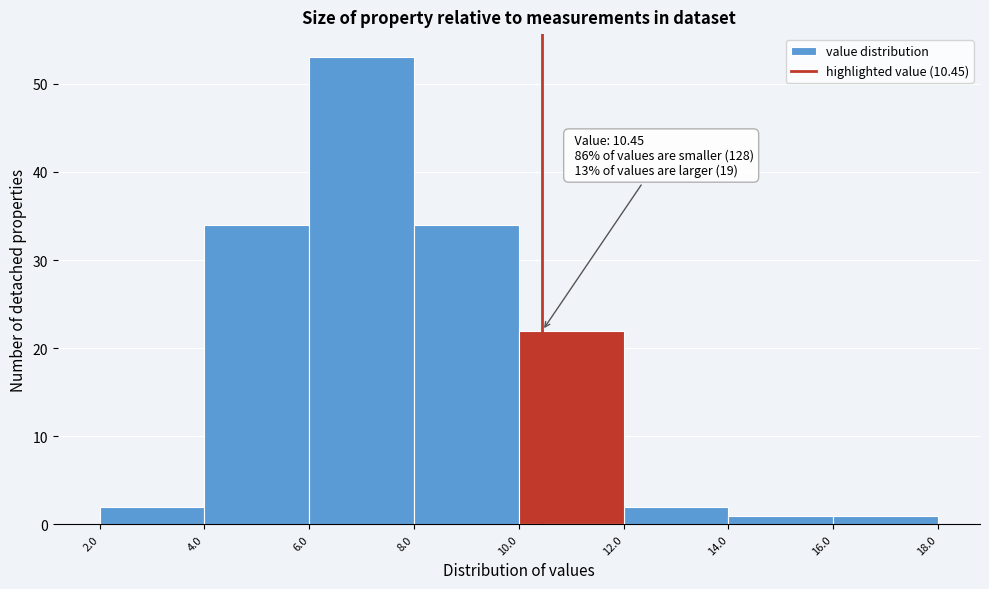

Which range on the x-axis has the tallest bar?

6.0 to 8.0